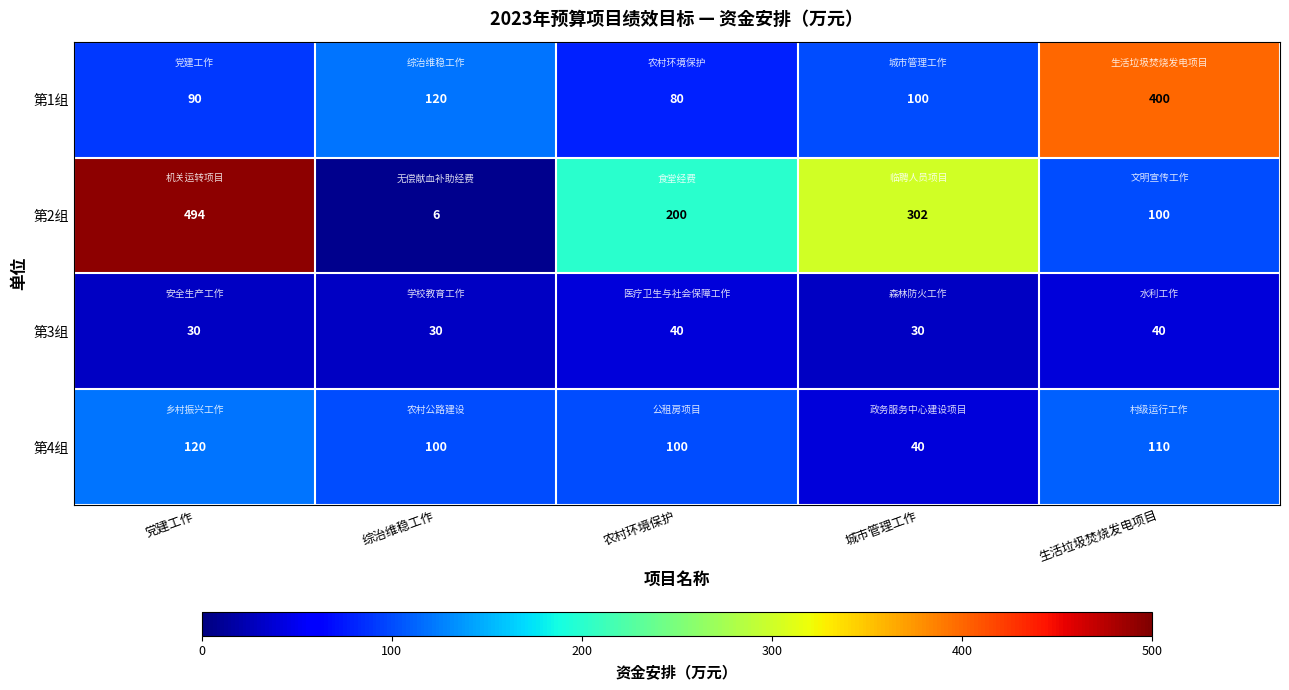

Where is 第1组 nearest to the value 240?

综治维稳工作